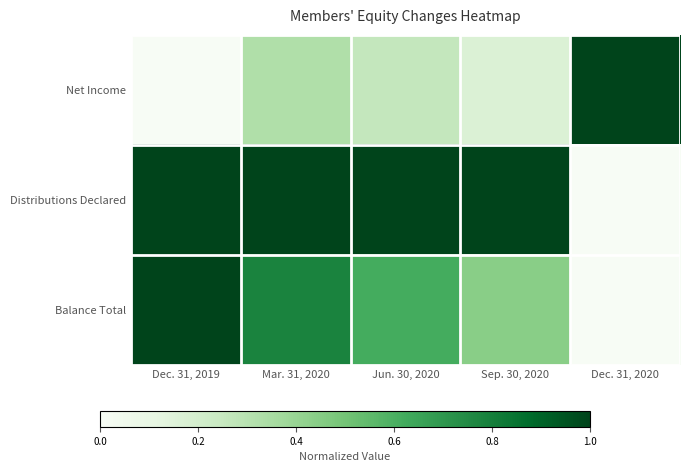

Rank the series by their maximum value, from highest to lowest.

Net Income, Distributions Declared, Balance Total